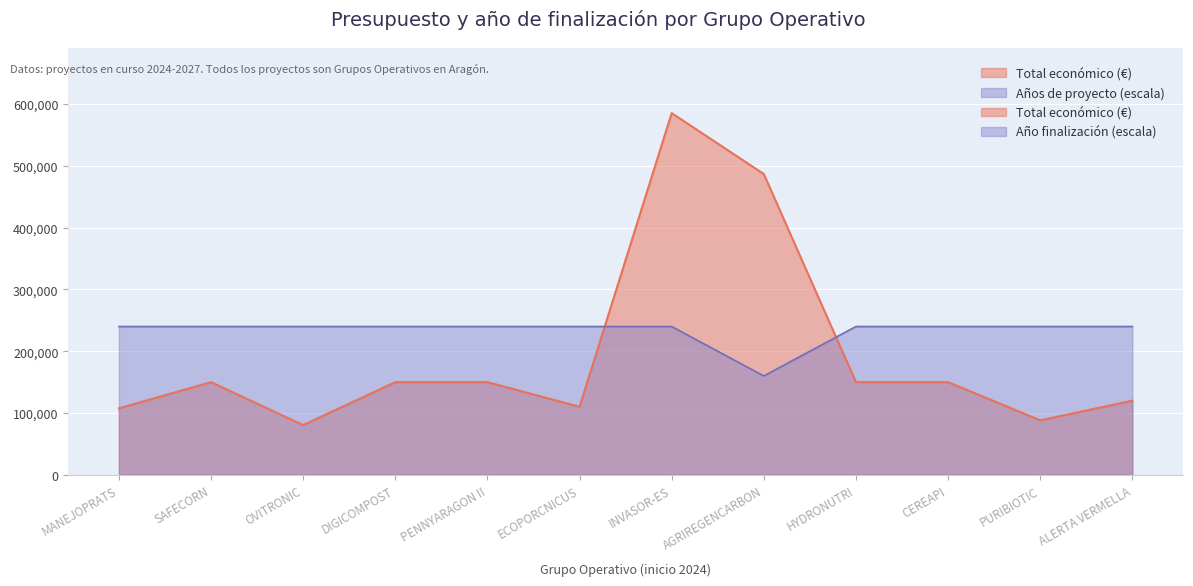

At which label does Total económico first exceed 150000?

INVASOR-ES